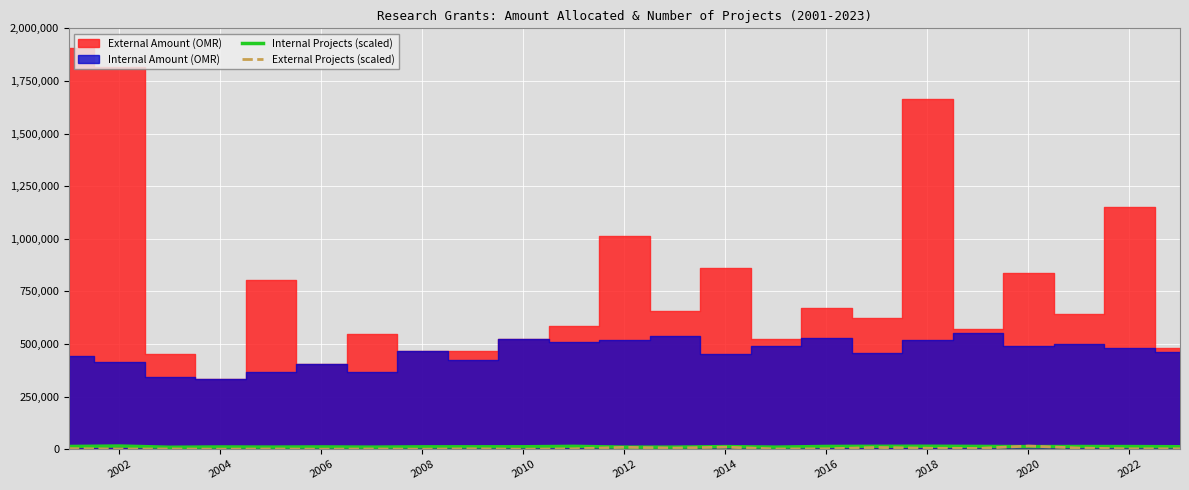

How many lines are shown in the chart?

2